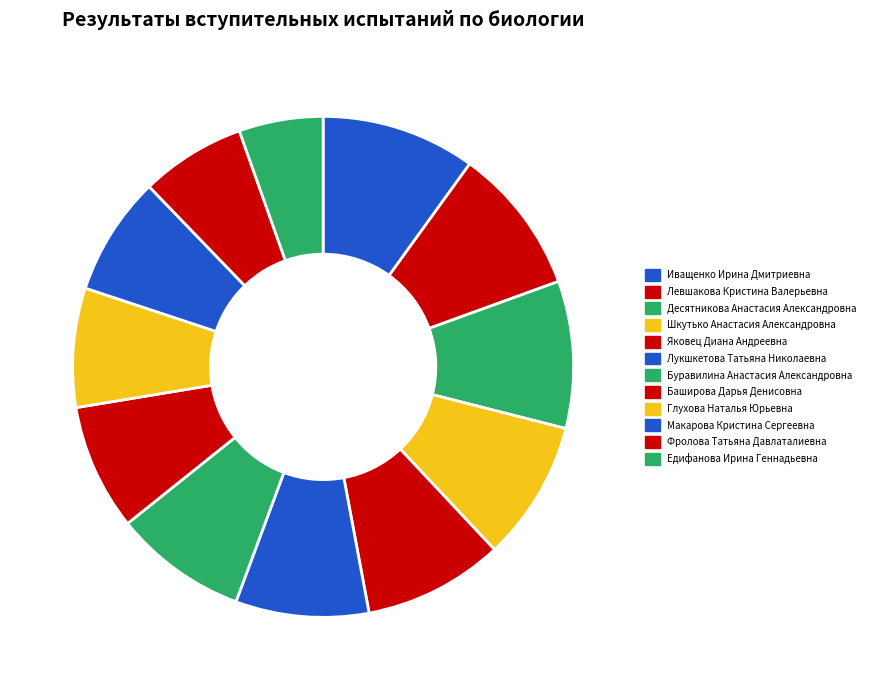

Between Яковец Диана Андреевна and Фролова Татьяна Давлаталиевна, which is larger?

Яковец Диана Андреевна